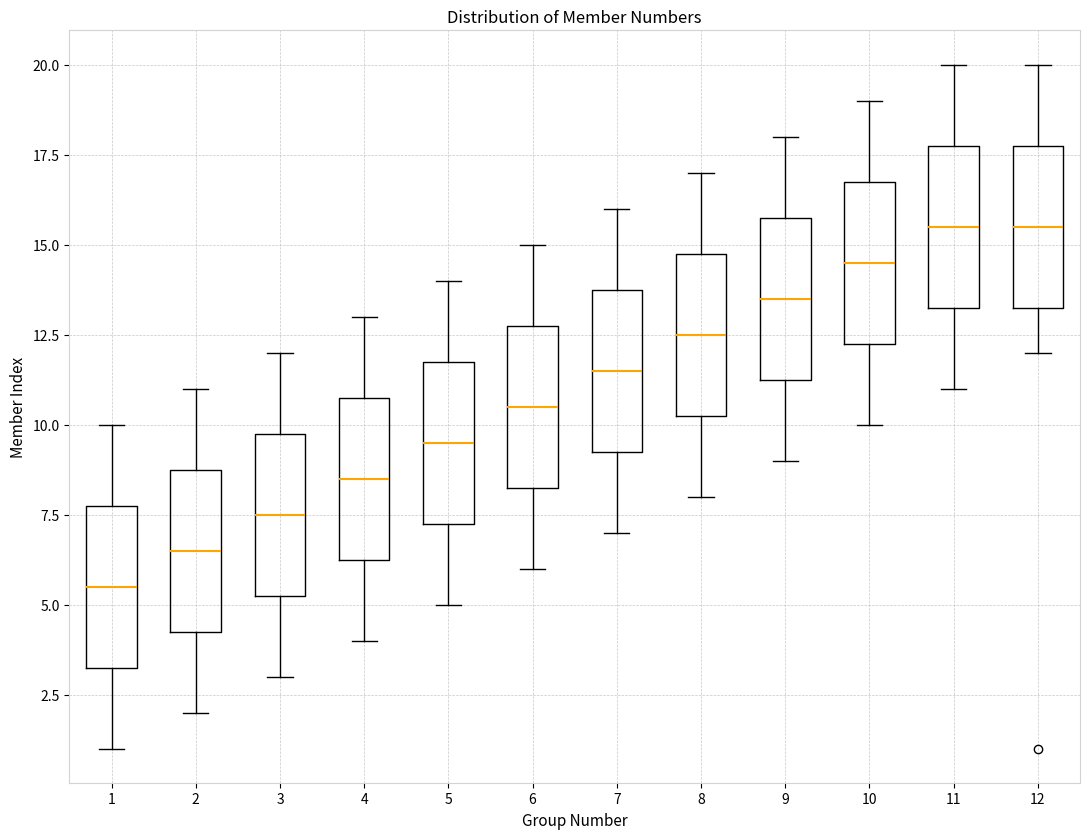

Reading left to right, read every box against the y-axis: the position of its median line, the range the box covers, and the ends of its whiskers. The values are not printed on the chart, so give them approximately, as read against the axis.

1: median 5.5, box 3.5 to 8.0, whiskers 1.0 to 10.0
2: median 6.5, box 4.5 to 9.0, whiskers 2.0 to 11.0
3: median 7.5, box 5.5 to 10.0, whiskers 3.0 to 12.0
4: median 8.5, box 6.5 to 11.0, whiskers 4.0 to 13.0
5: median 9.5, box 7.5 to 12.0, whiskers 5.0 to 14.0
6: median 10.5, box 8.5 to 13.0, whiskers 6.0 to 15.0
7: median 11.5, box 9.5 to 14.0, whiskers 7.0 to 16.0
8: median 12.5, box 10.5 to 15.0, whiskers 8.0 to 17.0
9: median 13.5, box 11.5 to 16.0, whiskers 9.0 to 18.0
10: median 14.5, box 12.5 to 17.0, whiskers 10.0 to 19.0
11: median 15.5, box 13.5 to 18.0, whiskers 11.0 to 20.0
12: median 15.5, box 13.5 to 18.0, whiskers 12.0 to 20.0